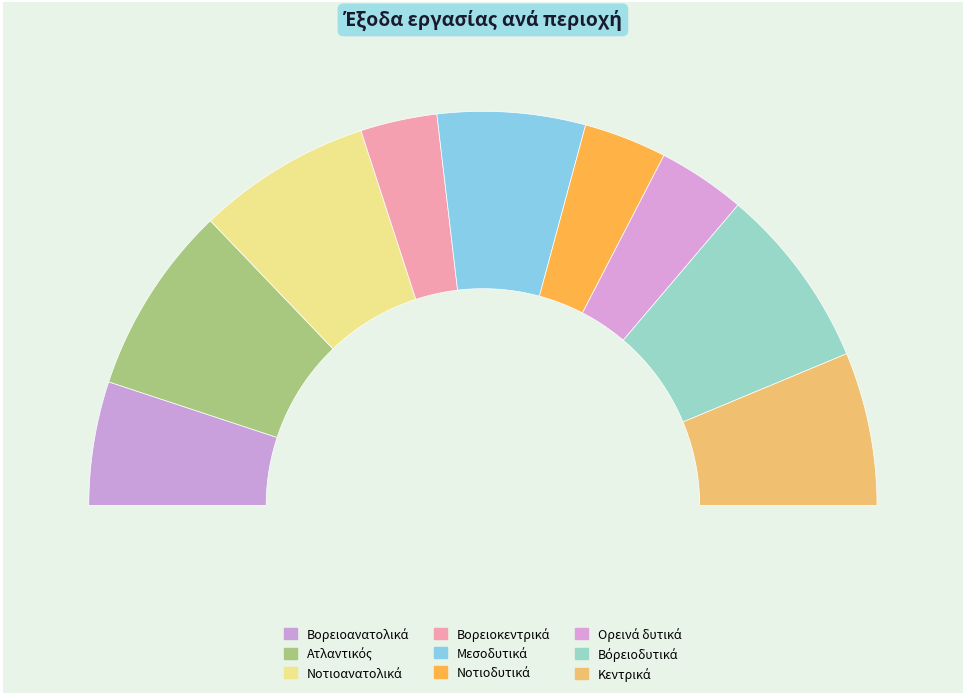

To the nearest percent, what is the difference between the Μεσοδυτικά and Ορεινά δυτικά slice percentages?

5%